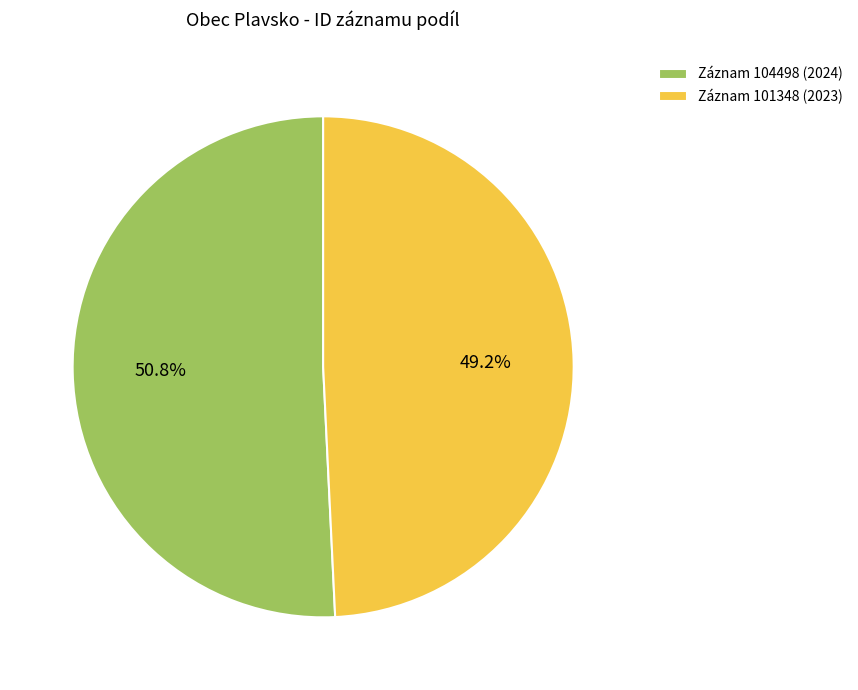

To the nearest percent, what is the difference between the largest and smallest slice percentages?

2%